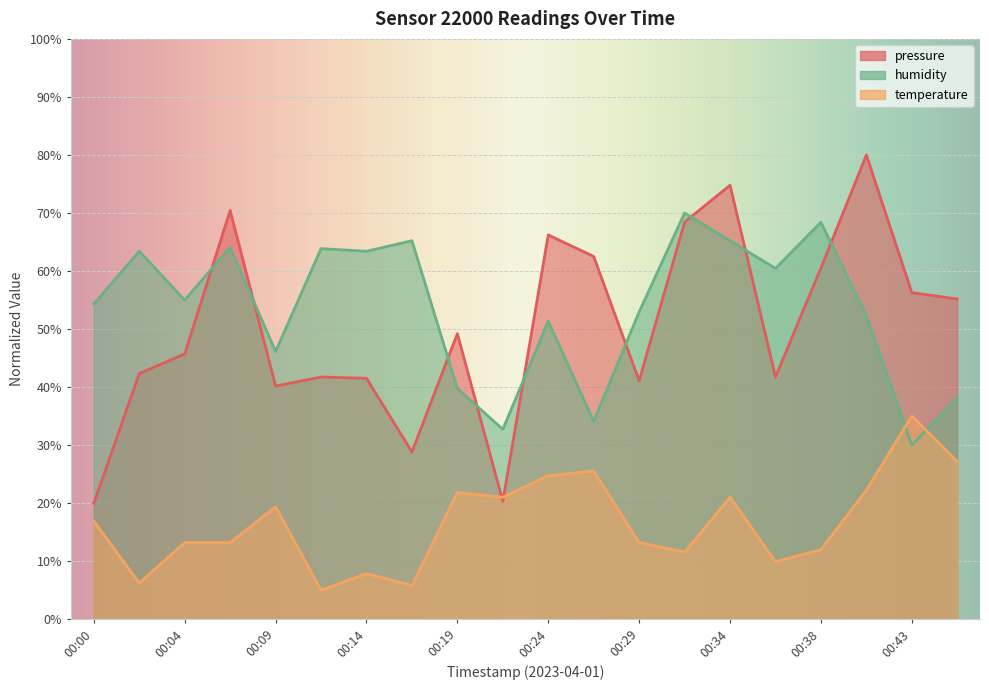

Which has a higher value, 00:17 or 00:04?

00:04